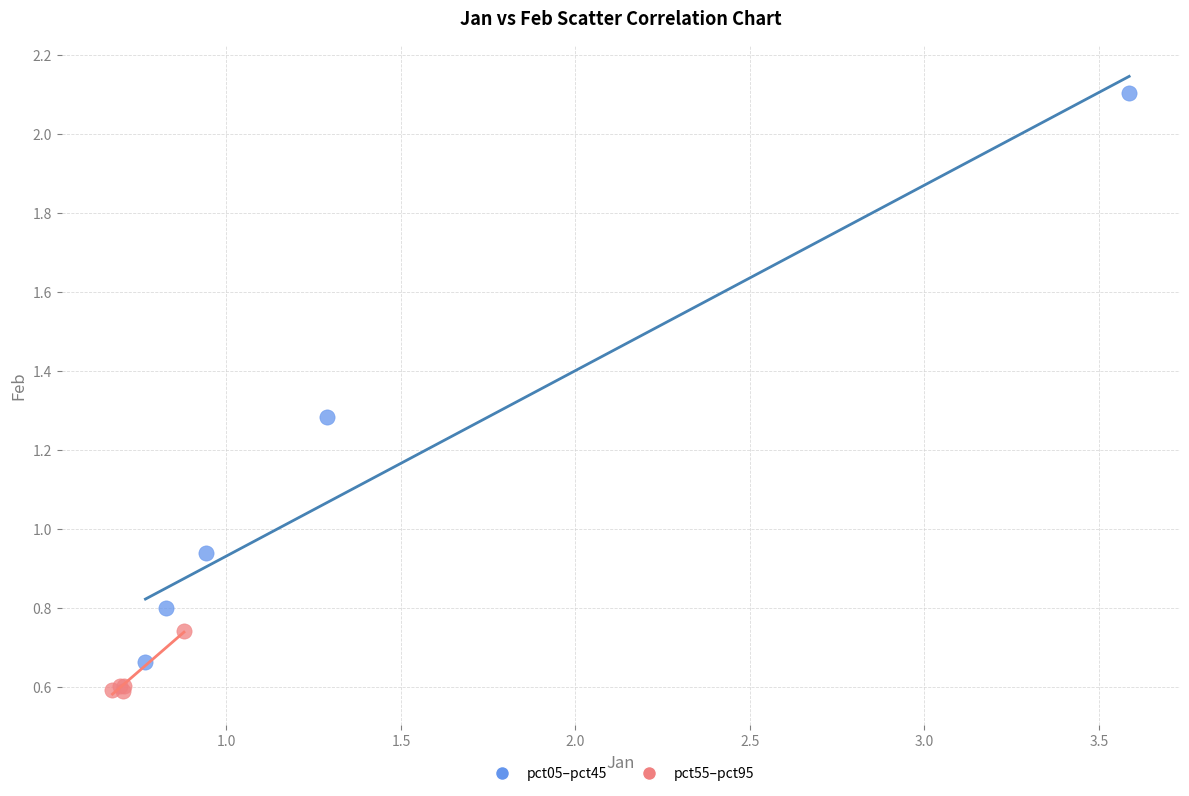

What are all the series names shown in the legend?

pct05–pct45, pct55–pct95